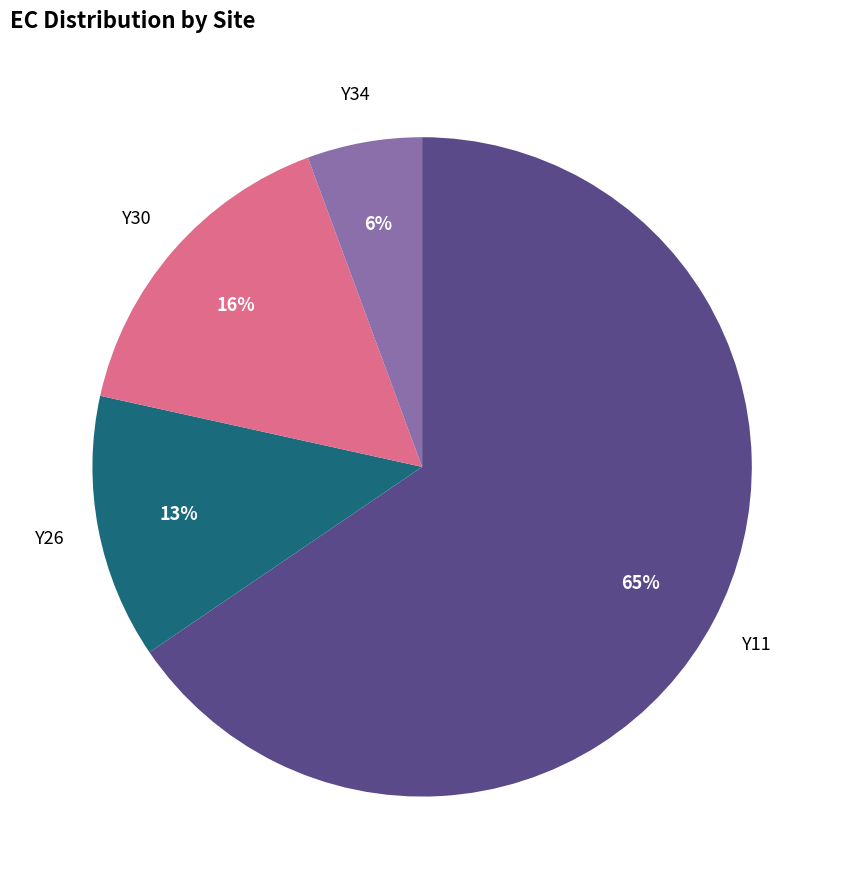

True or false: Y11 accounts for 51% of the total.

False